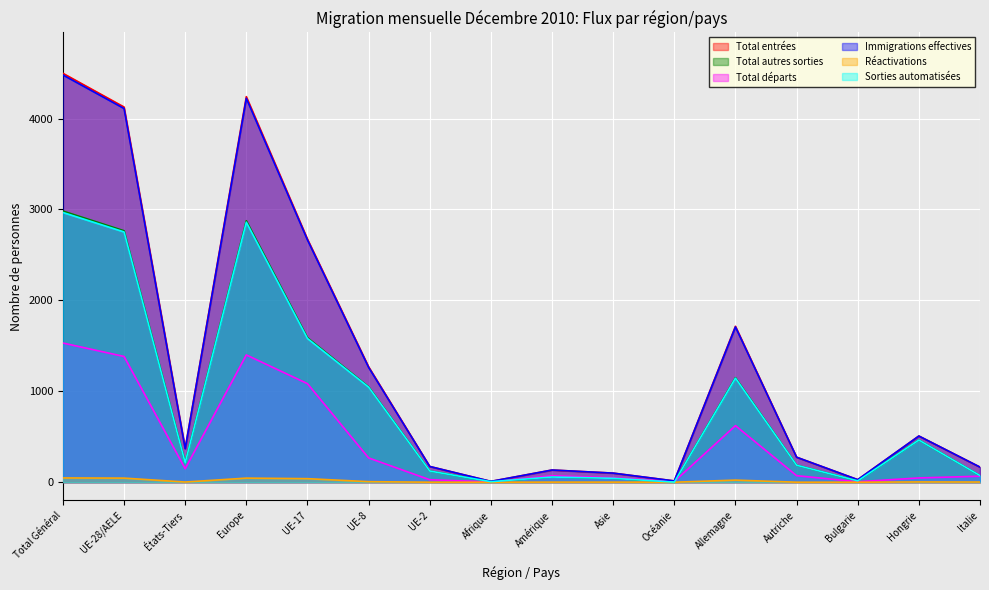

Does the chart display data point markers on the line(s)?

No